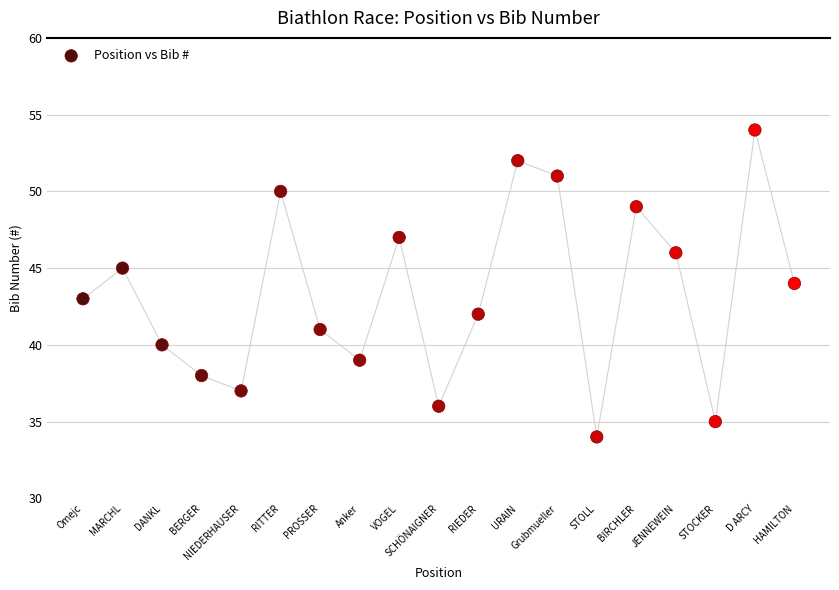

What is the range of X values (max minus min)?

18